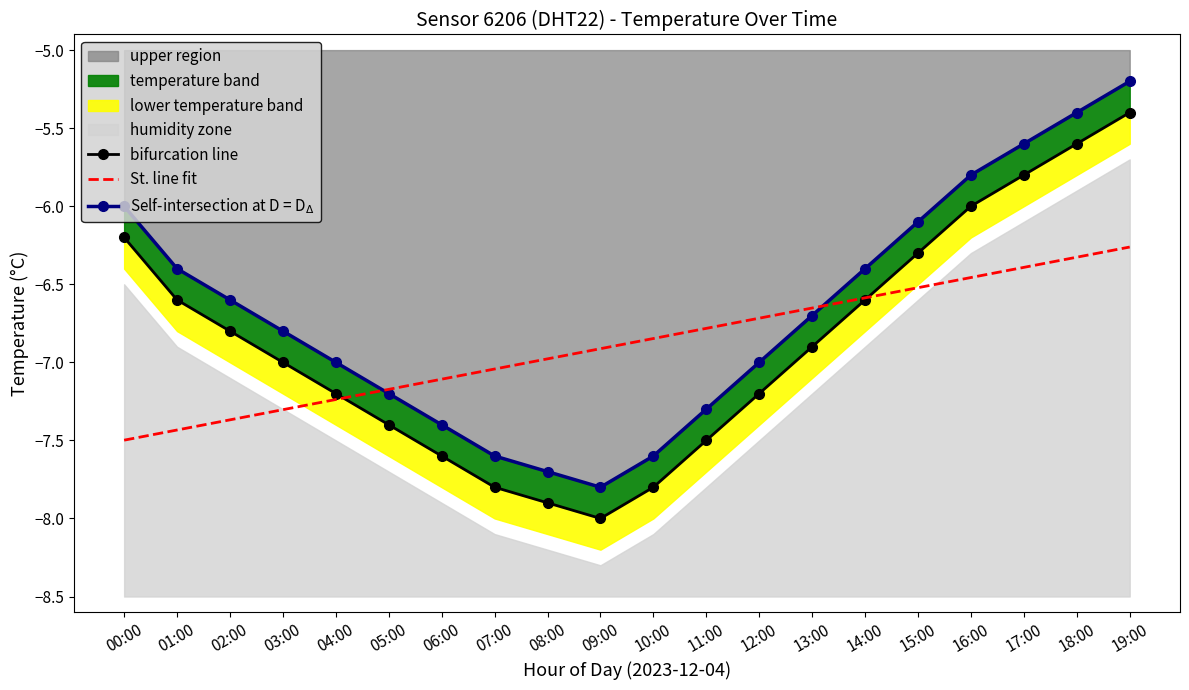

Is it true that Self-intersection at D = D$_\Delta$ equals -6.7 at 13:00?

True